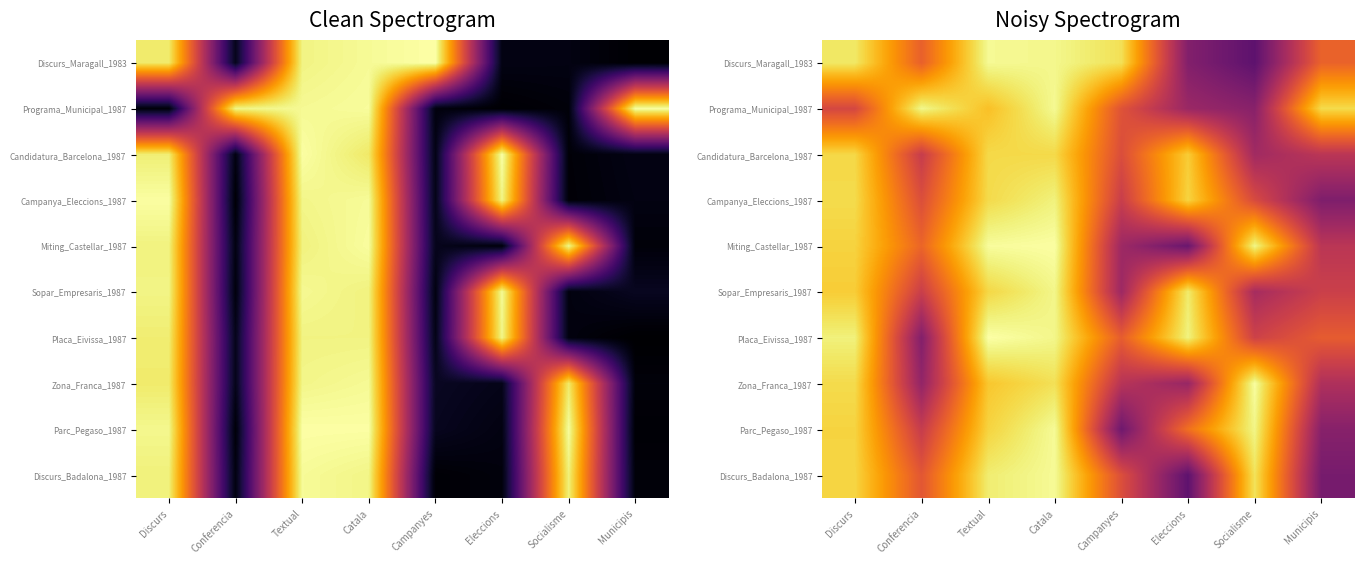

Between Discurs and Catala, which series saw the biggest shift?

Programa_Municipal_1987